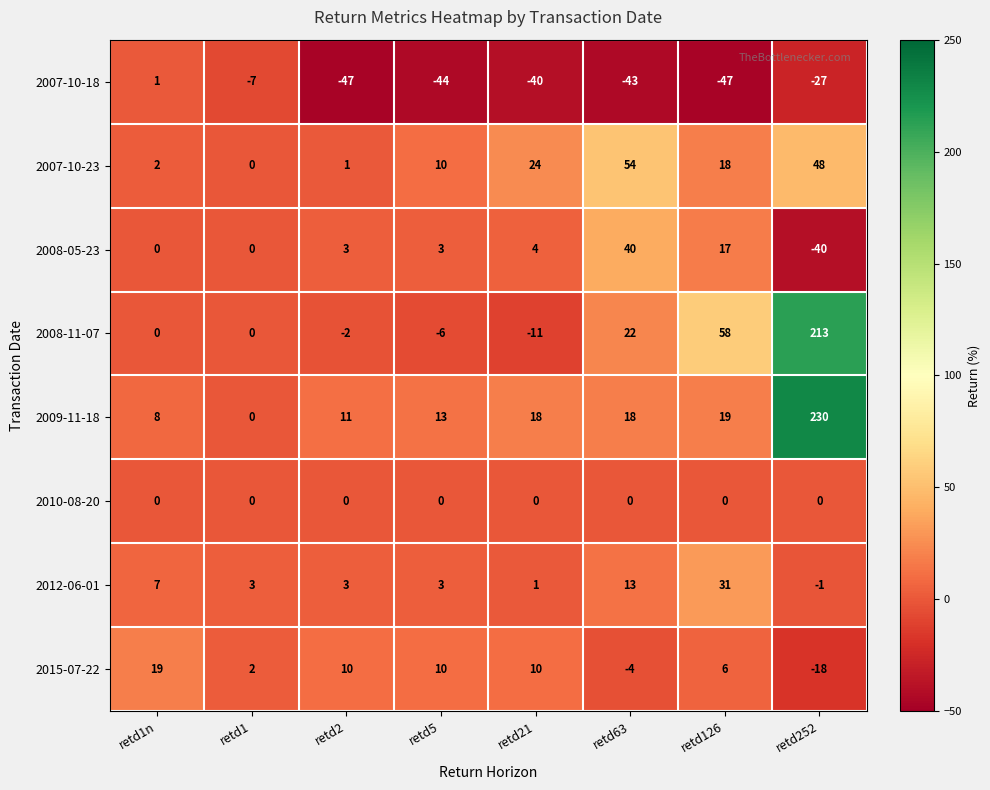

The 2007-10-23 series shows 10 at retd5. True or false?

True